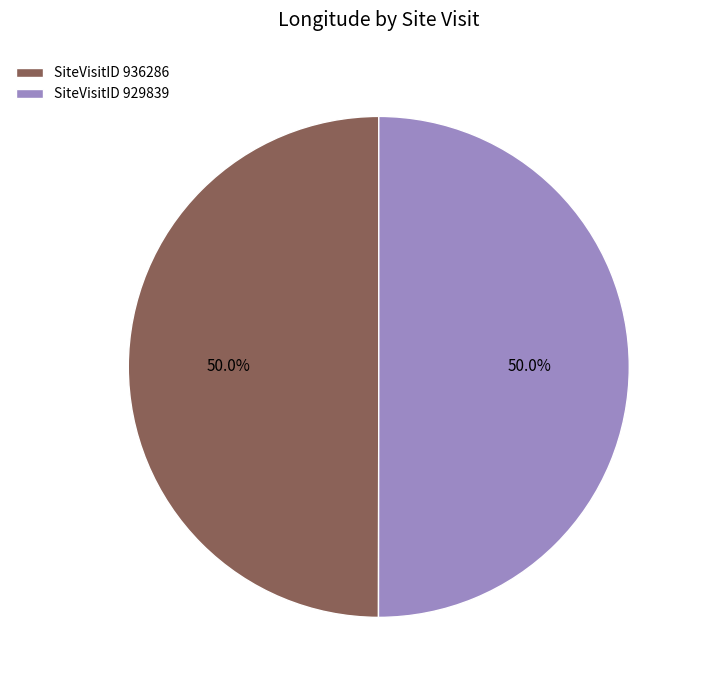

Do SiteVisitID 936286 and SiteVisitID 929839 together represent more than half of the pie?

Yes